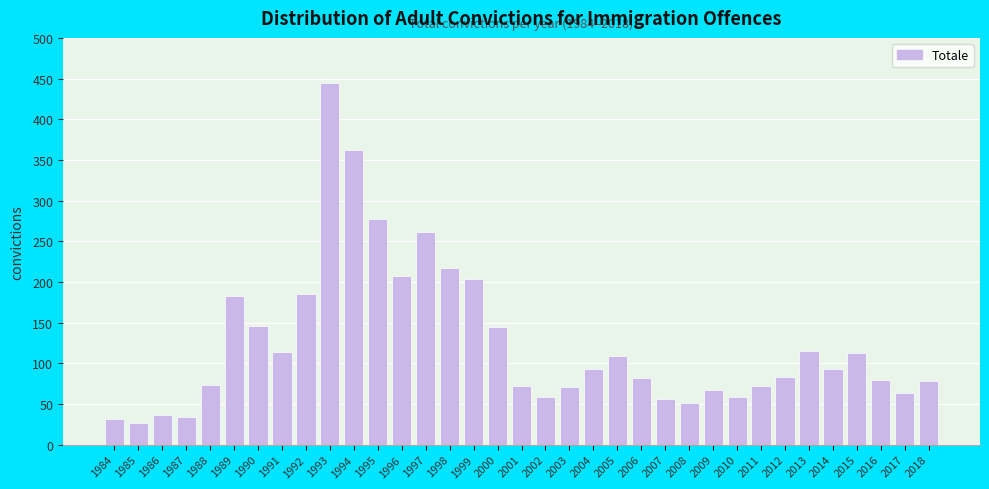

The chart shows a value of 301 at 1999. True or false?

False